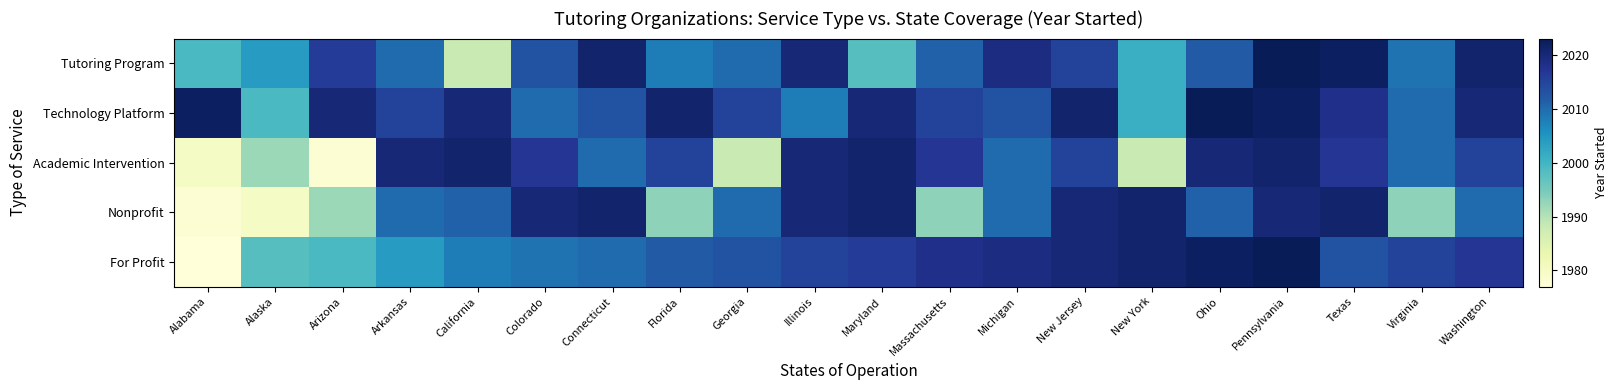

Rank the series by their maximum value, from lowest to highest.

Academic Intervention, Nonprofit, Tutoring Program, Technology Platform, For Profit